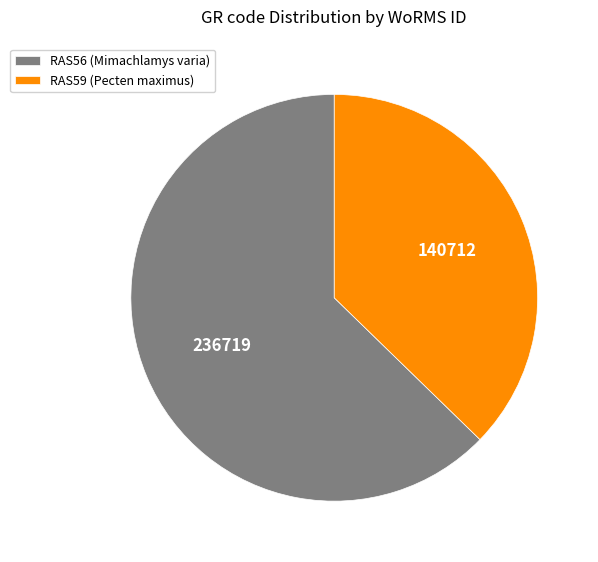

Which category accounts for the majority?

RAS56